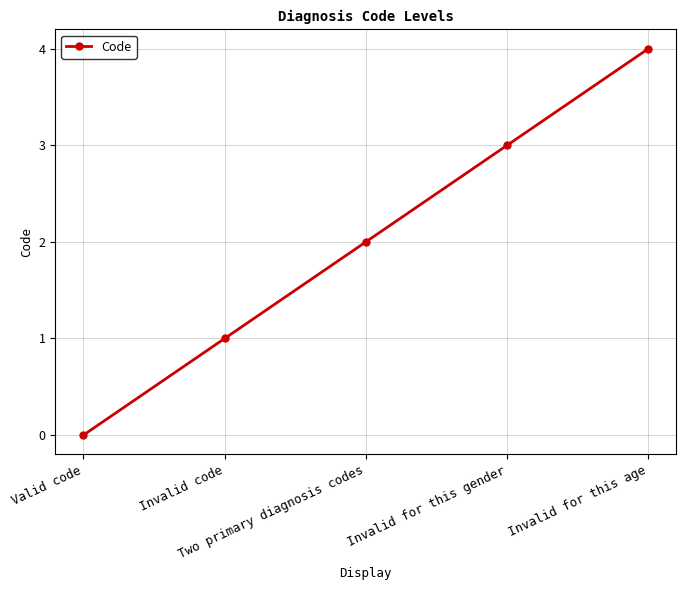

How many lines are shown in the chart?

1